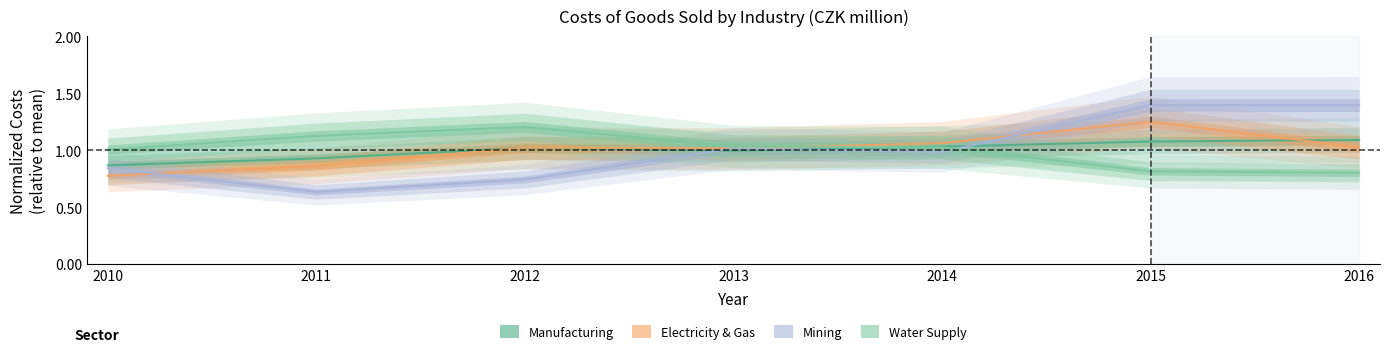

How many values in the Manufacturing series are below 1?

3